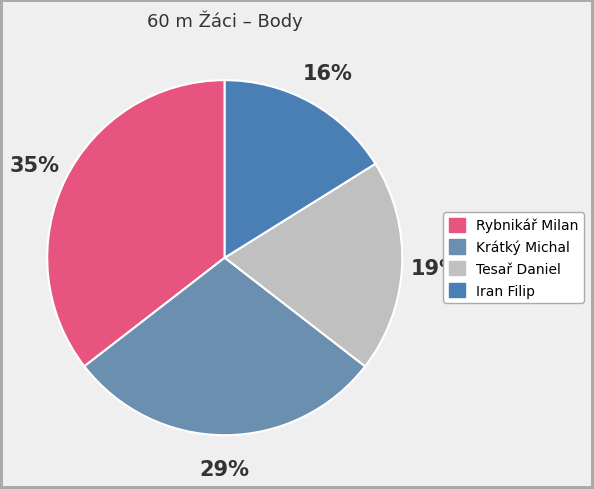

Count the number of slices in the pie.

4